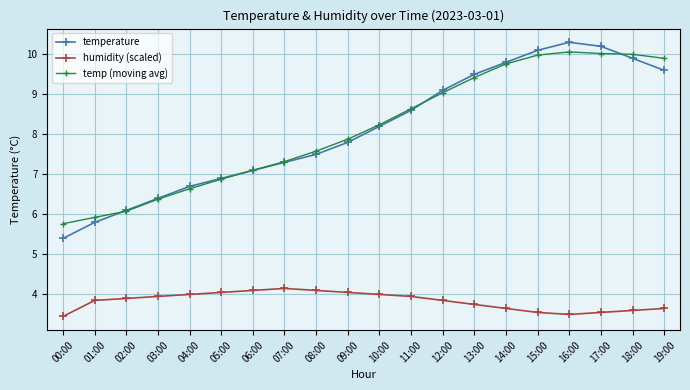

Which series has the widest spread of values?

temperature